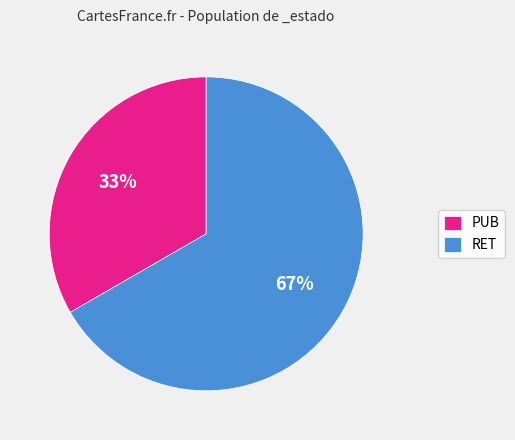

To the nearest percent, what portion does RET represent?

67%